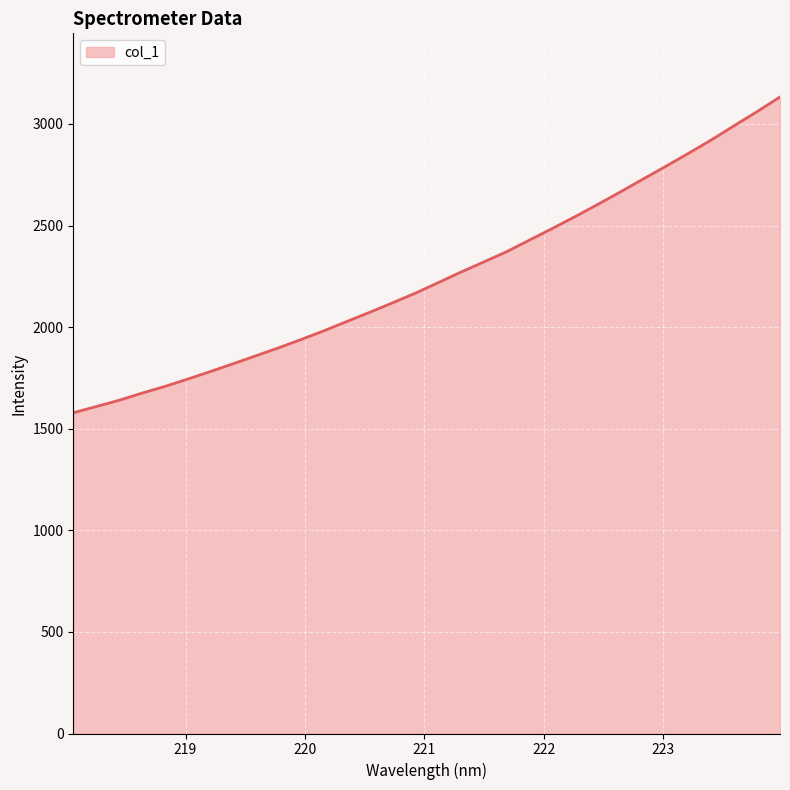

What is the difference between the maximum and minimum values?

1554.2